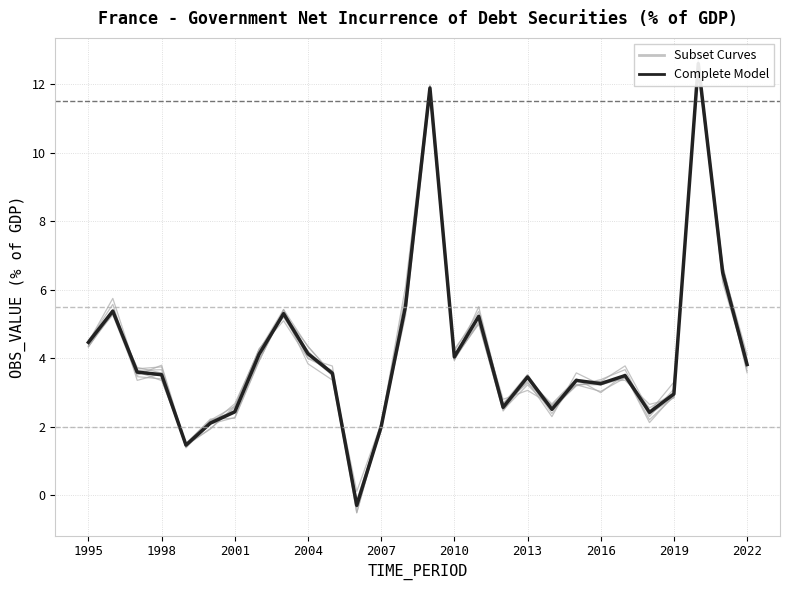

At which label does Complete Model first exceed 3?

1995